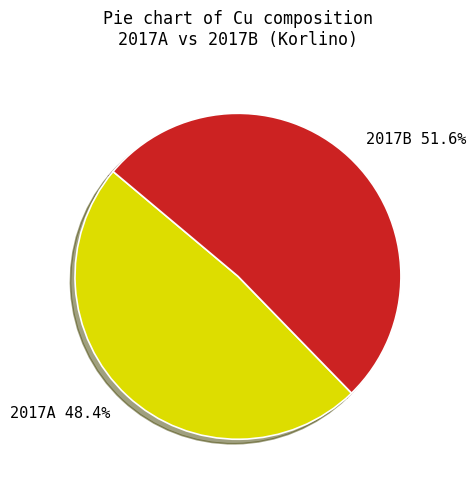

Which has a higher value, 2017A or 2017B?

2017B